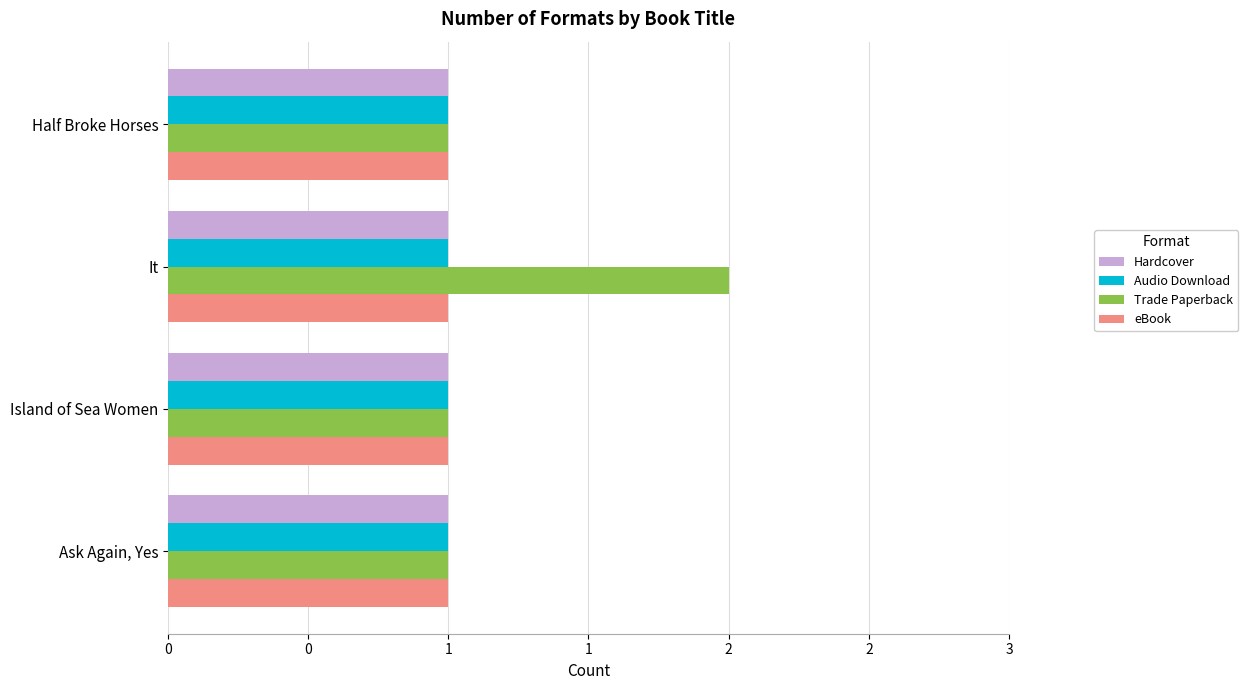

What are all the series names shown in the legend?

Hardcover, Audio Download, Trade Paperback, eBook